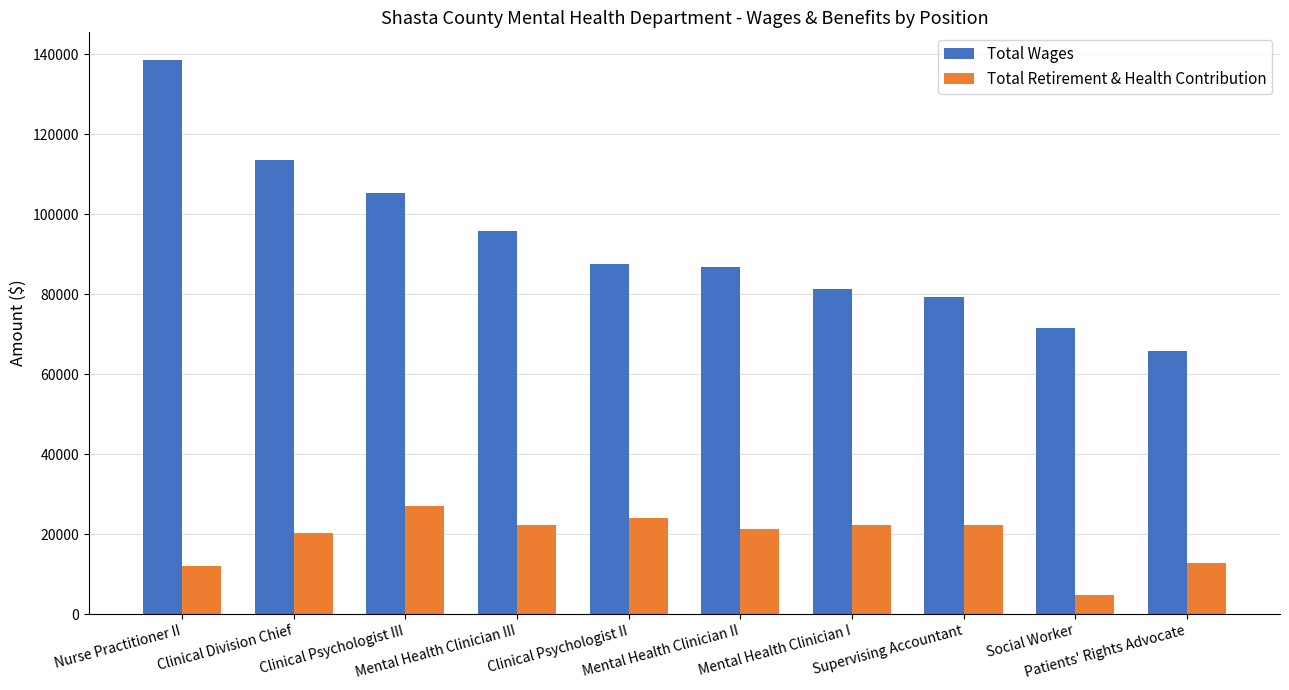

At which label does Total Retirement & Health Contribution reach its peak?

Clinical Psychologist III